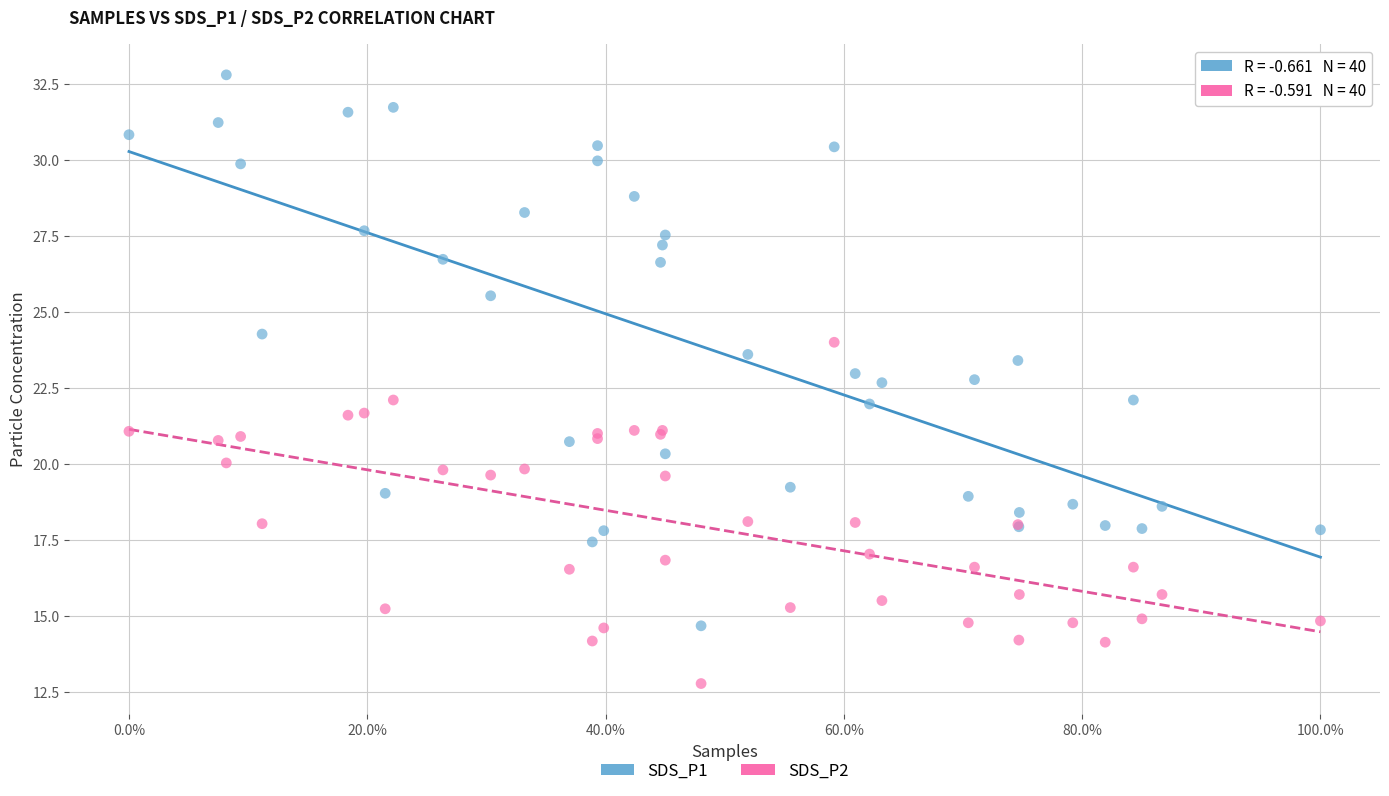

Which series reaches the maximum Y coordinate?

SDS_P1